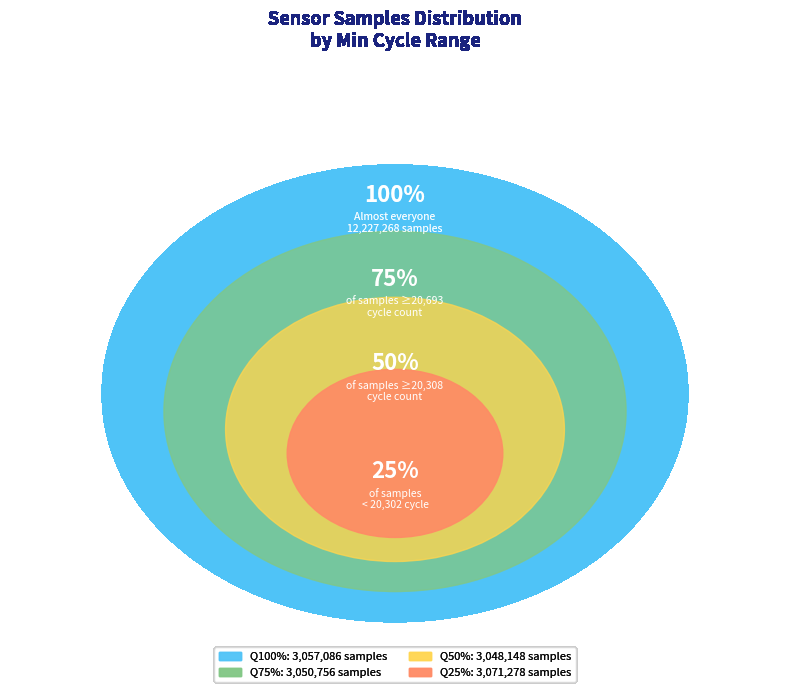

True or false: 20308 accounts for 19% of the total.

False